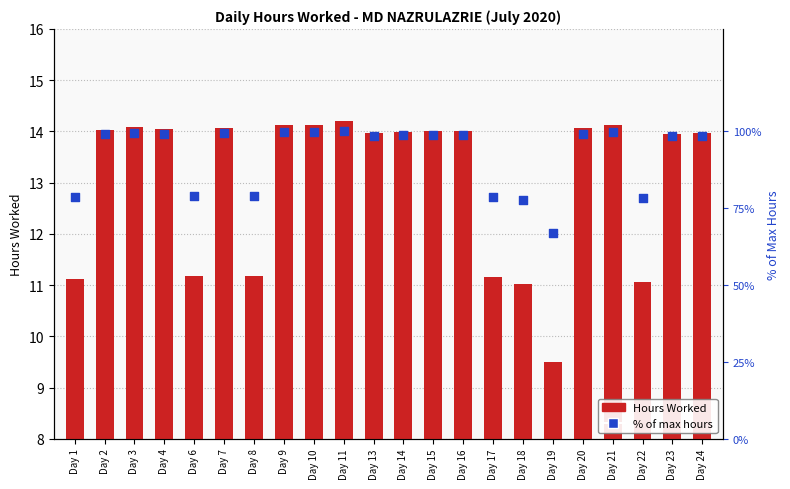

What is the total value across all series at Day 23?

112.1